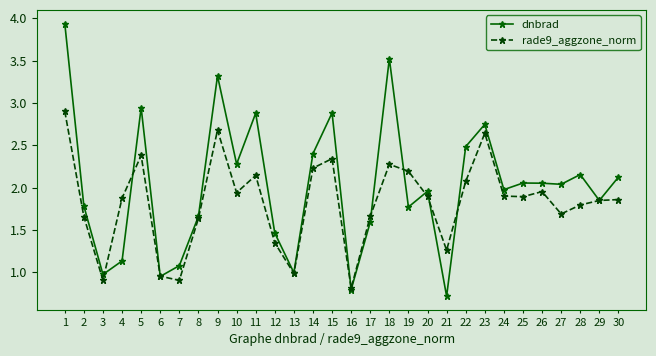

Which label corresponds to the largest value in the chart?

1